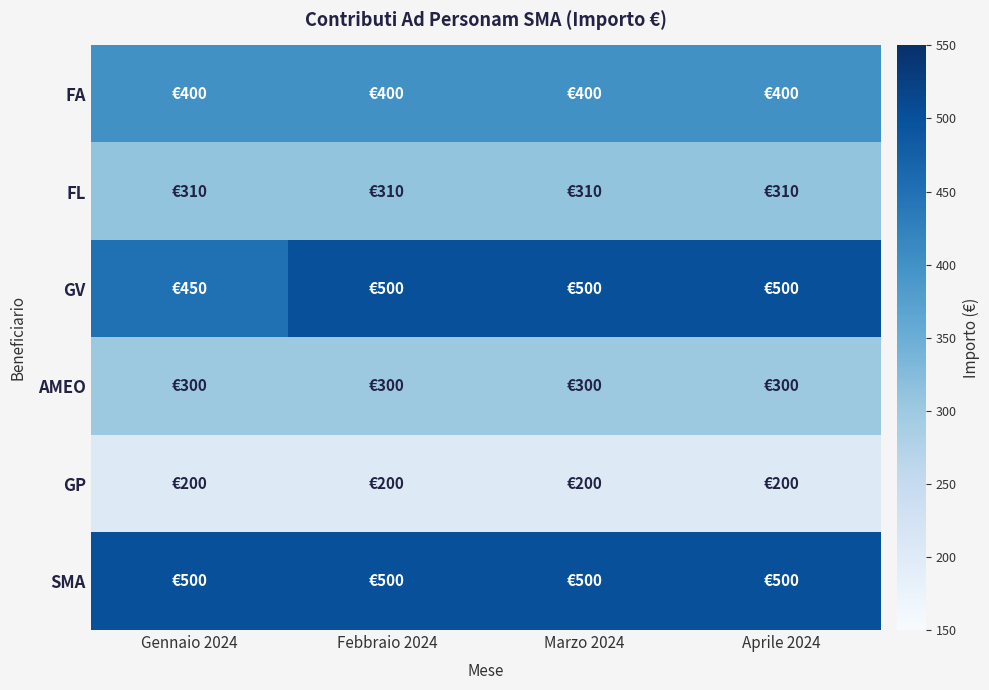

Rank the series at Marzo 2024 from lowest to highest value.

GP, AMEO, FL, FA, GV, SMA